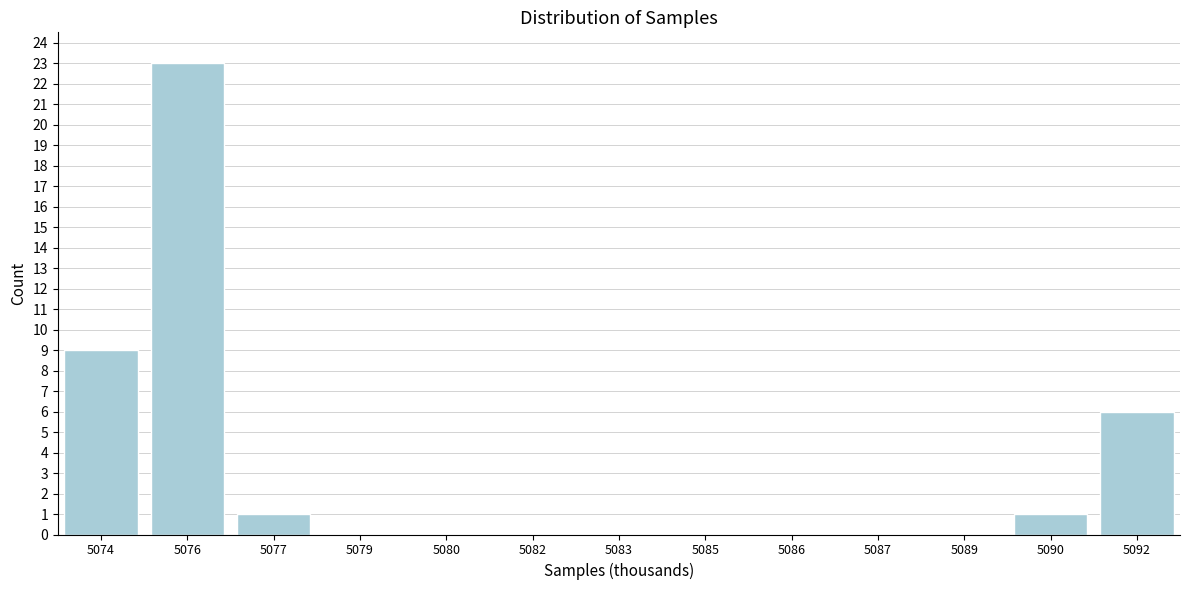

Reading right to left, extract all data points from this chart.

5092=6	5090=1	5089=0	5087=0	5086=0	5085=0	5083=0	5082=0	5080=0	5079=0	5077=1	5076=23	5074=9